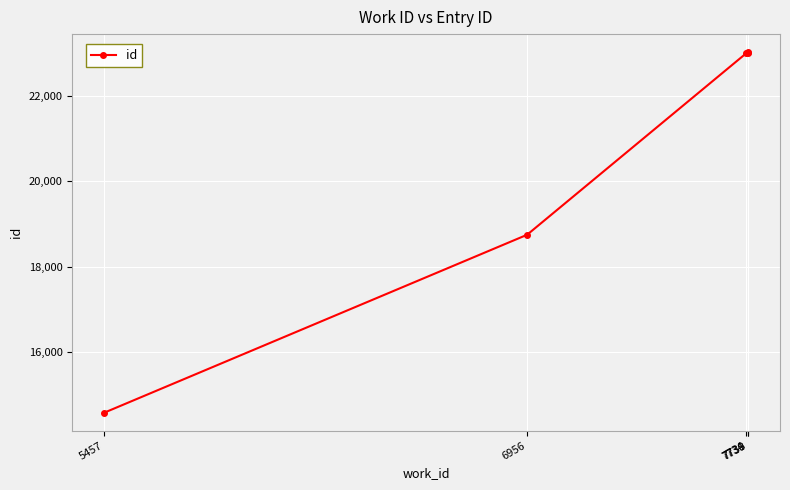

True or false: the data shows 6722 at 5457.

False